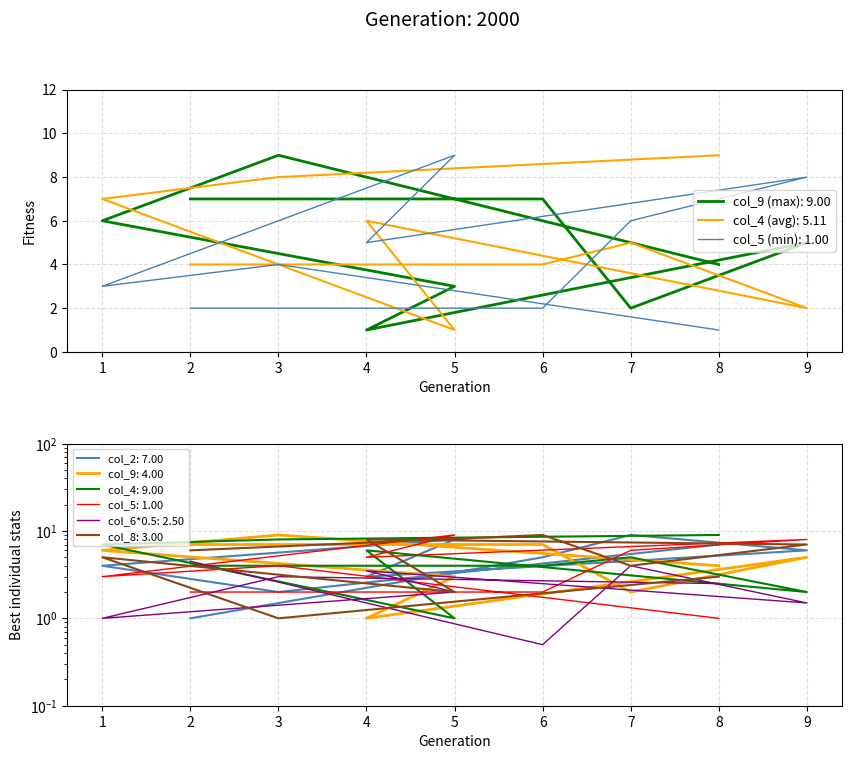

How many series are shown in this chart?

6